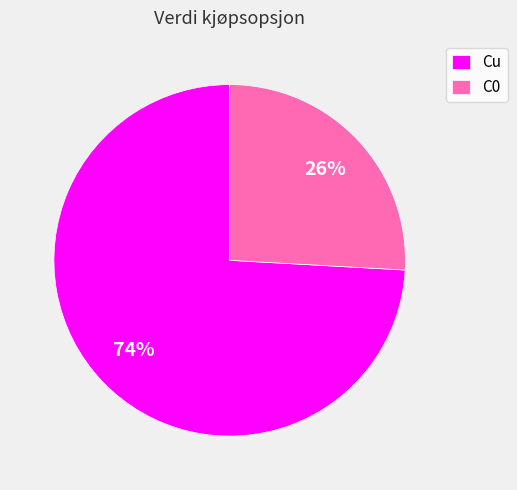

To the nearest percent, what is the difference between the largest and smallest slice percentages?

48%